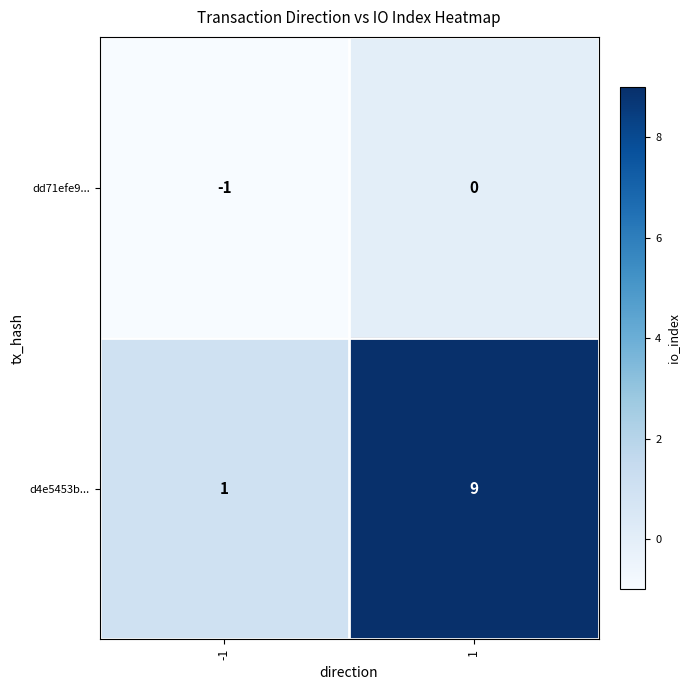

Rank the series by their average value, from lowest to highest.

dd71efe9..., d4e5453b...